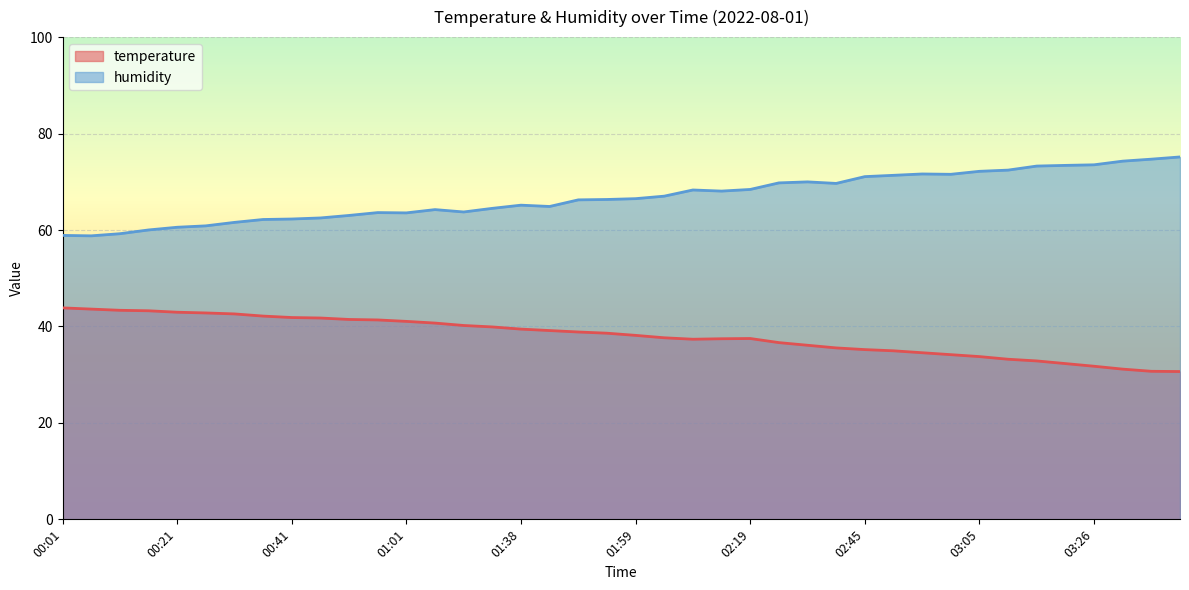

What are all the series names shown in the legend?

temperature, humidity